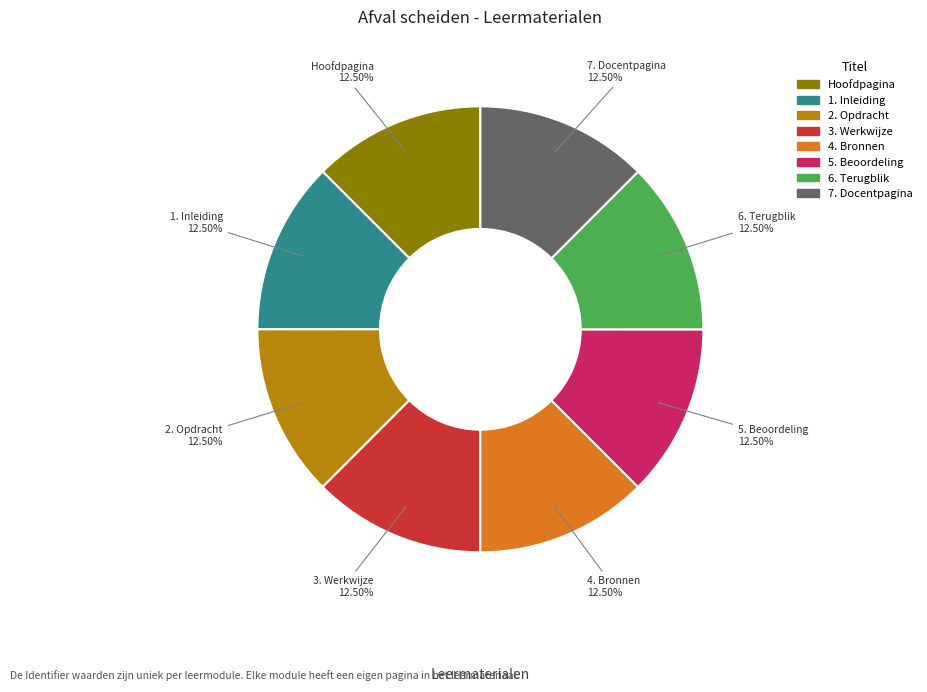

Is there any slice that represents more than half of the pie?

No